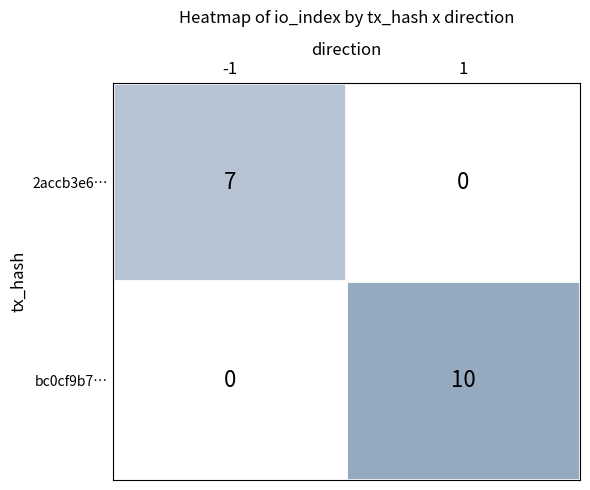

What is the maximum value for bc0cf9b7…?

10